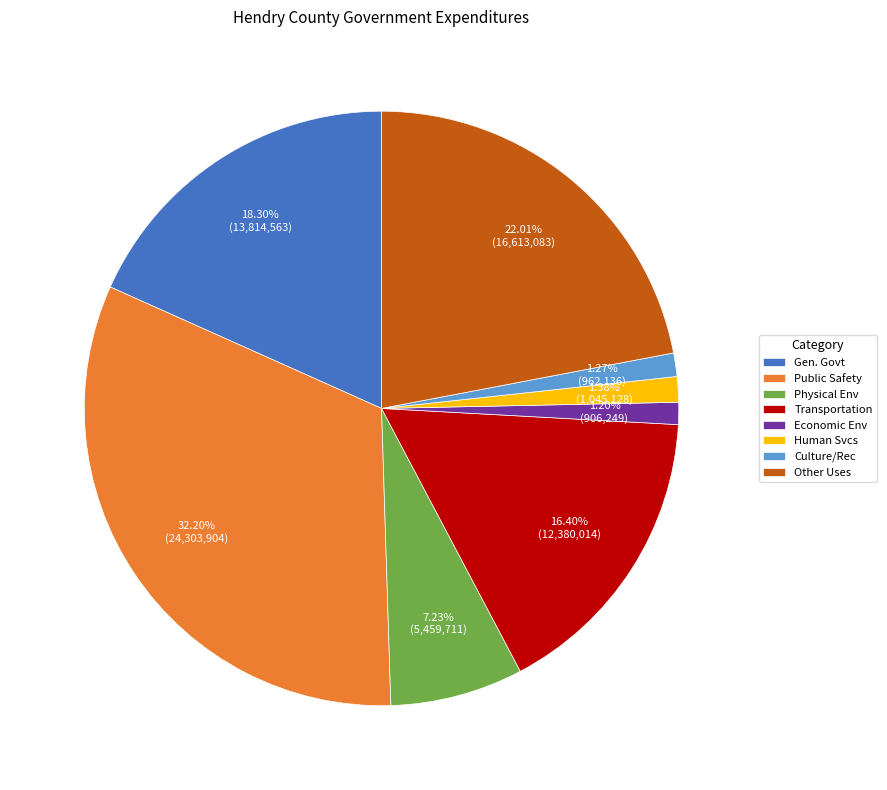

Do Physical Env and Culture/Rec together represent more than half of the pie?

No